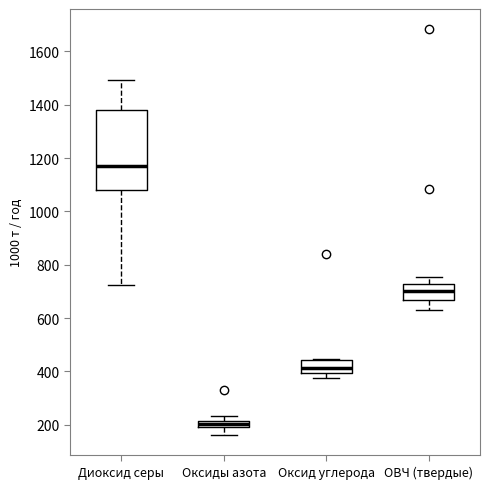

Comparing the boxes themselves (not the whiskers), which one is the tallest?

Диоксид серы